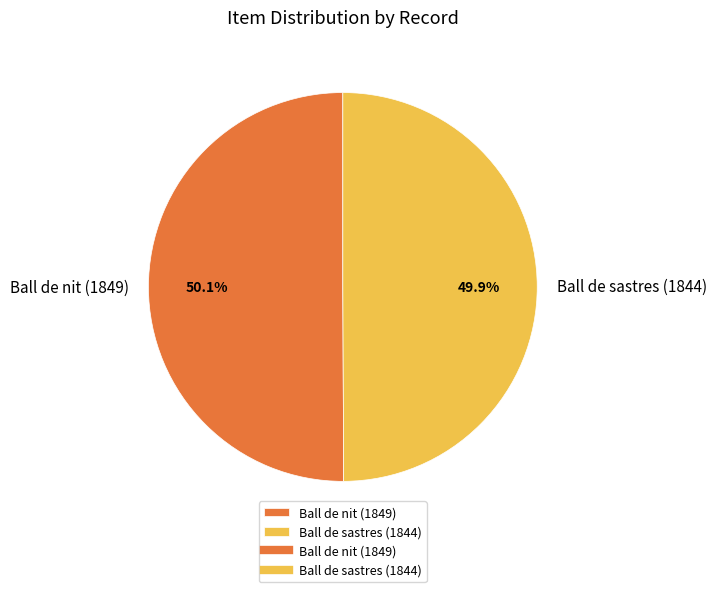

To the nearest percent, what is the combined percentage of Ball de sastres (1844) and Ball de nit (1849)?

100%